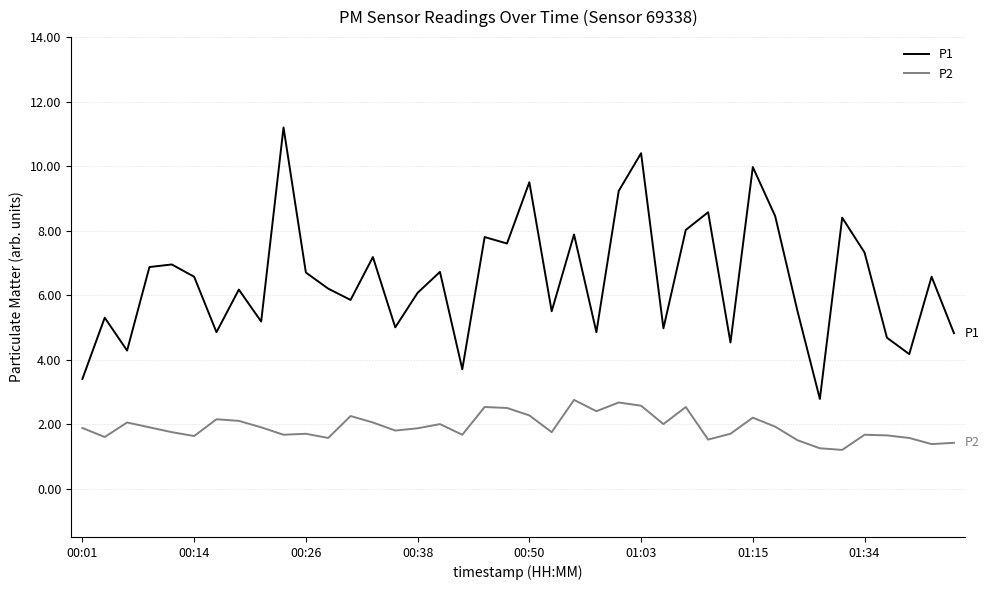

List the series in order of their peak value, lowest first.

P2, P1